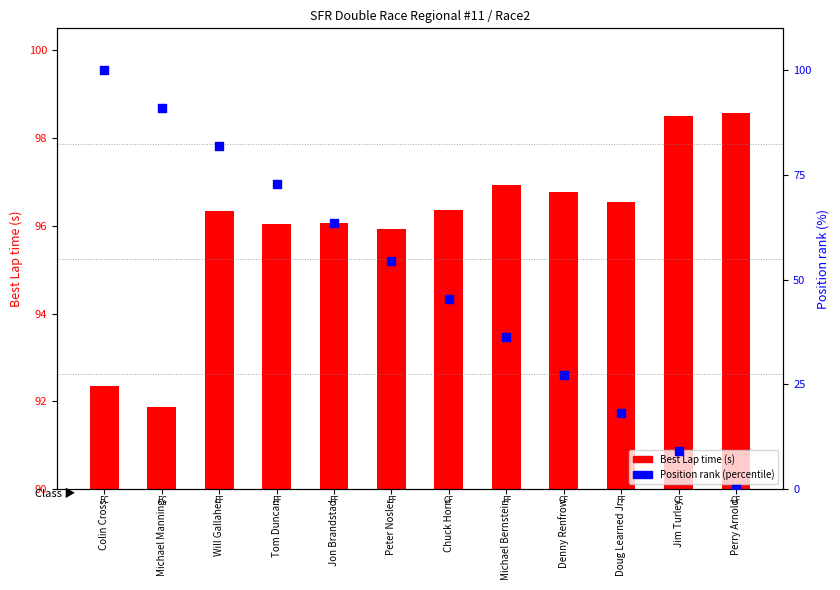

Which series has the largest Y range (max minus min)?

Position rank (percentile)